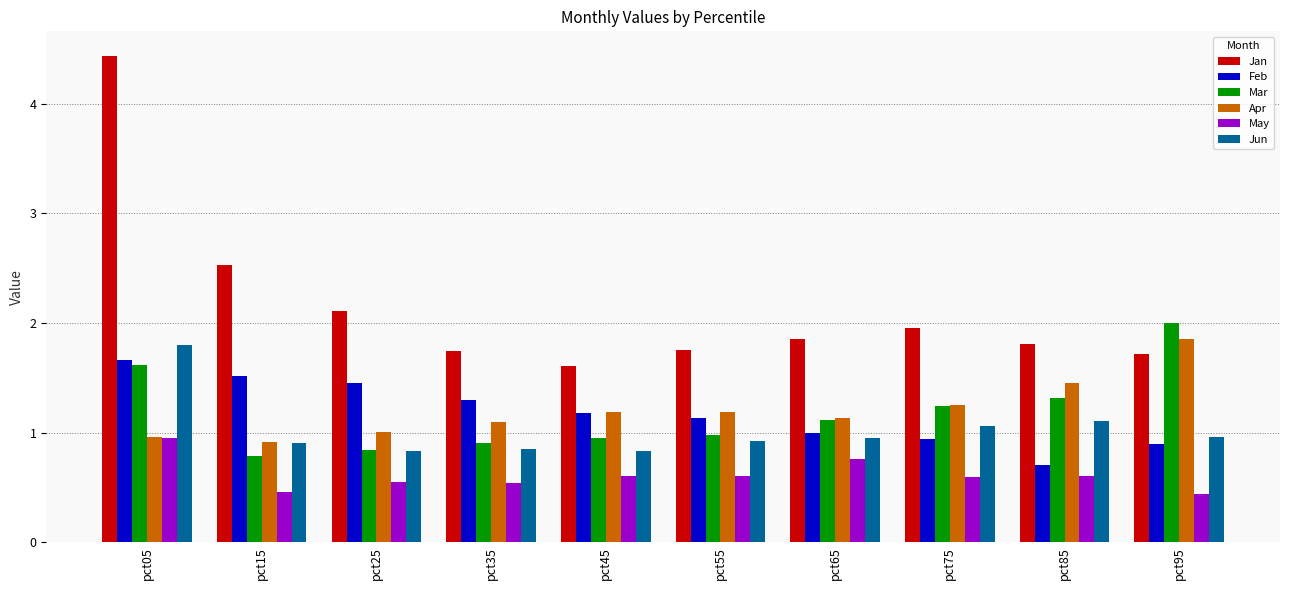

What is the difference between the May values at pct05 and pct15?

0.5